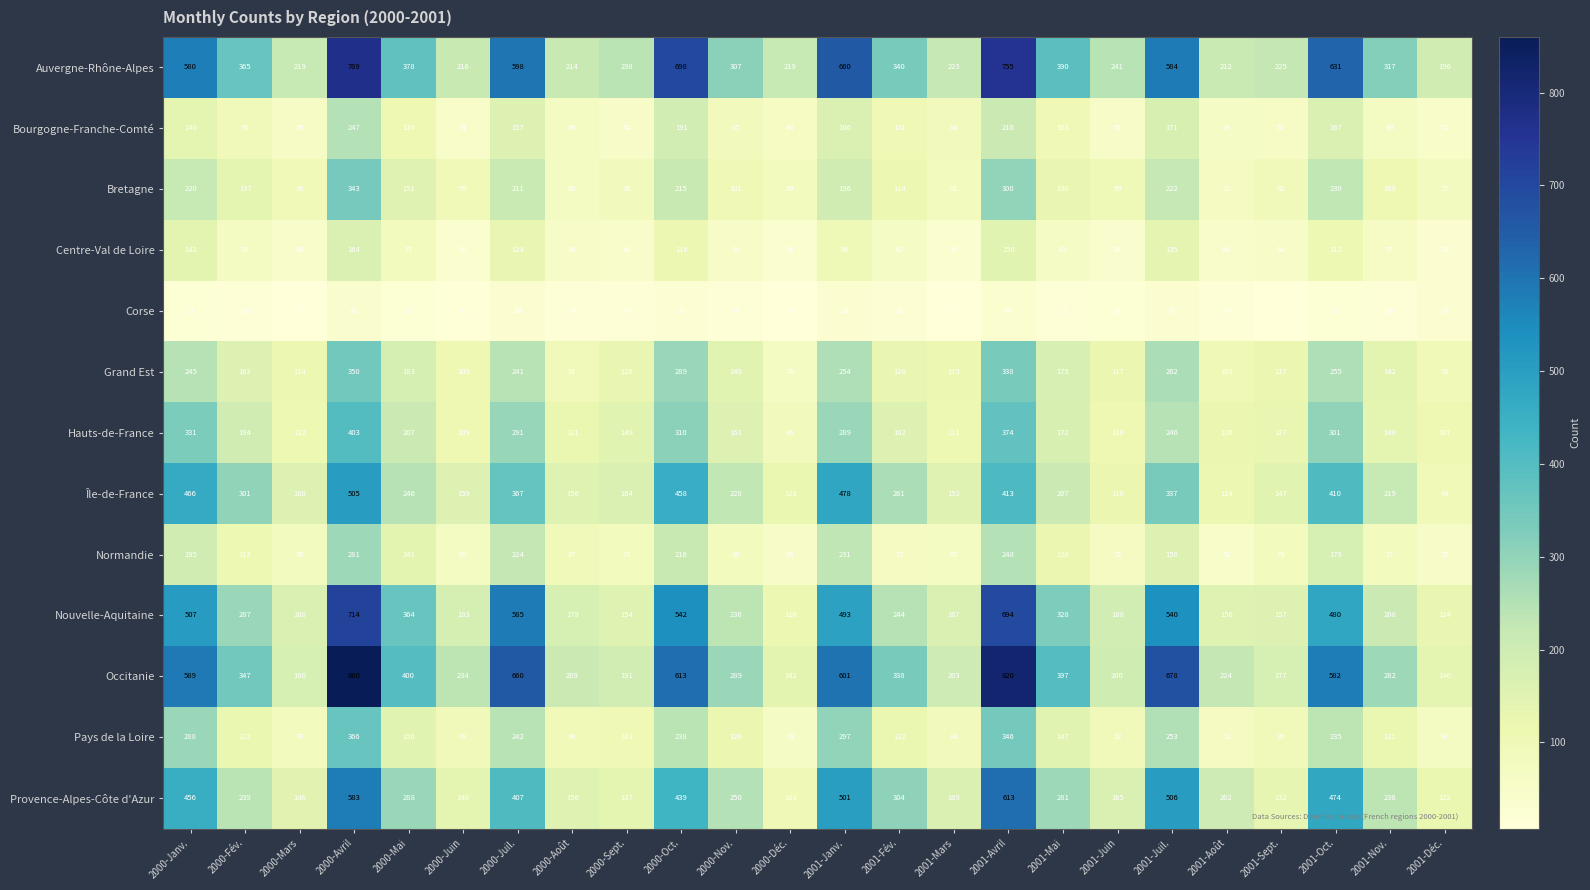

The value of Nouvelle-Aquitaine at 2000-Avril is 988. True or false?

False